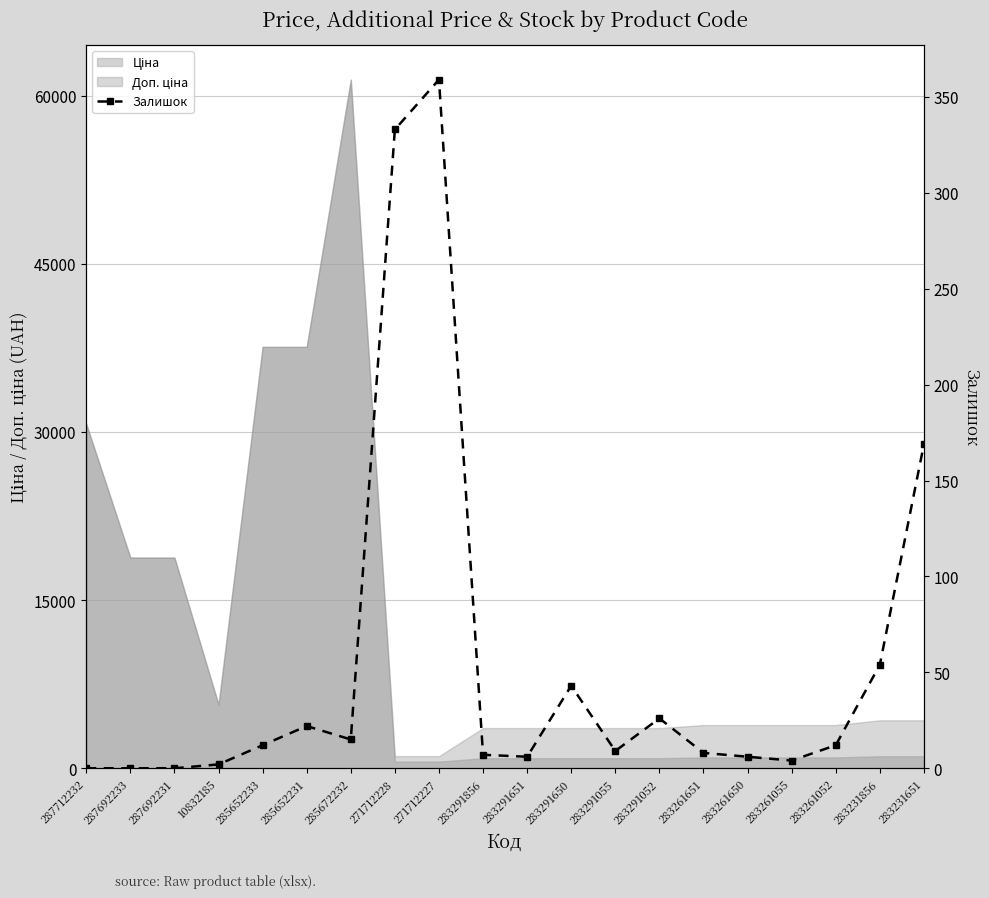

Is it true that the value at 287692231 is -175?

False